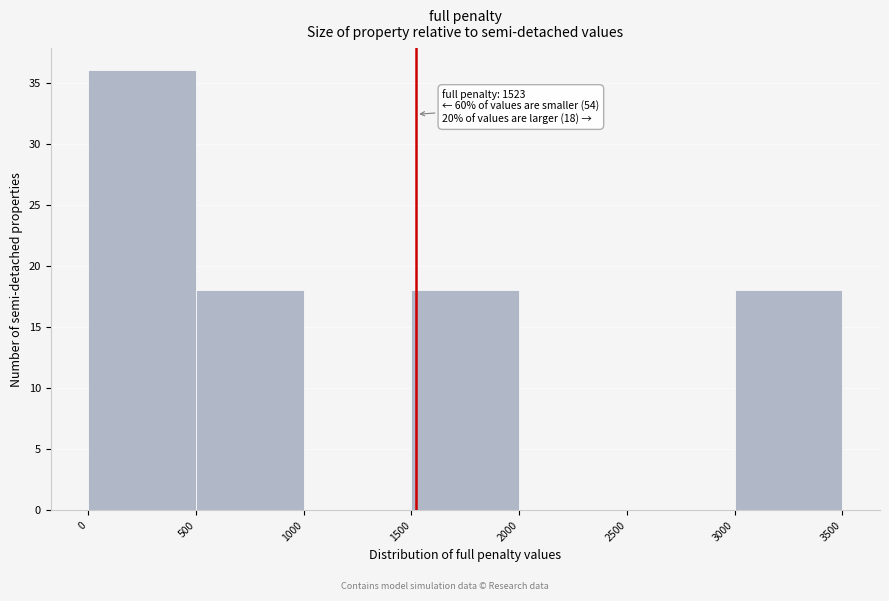

Which range on the x-axis has the tallest bar?

0 to 500